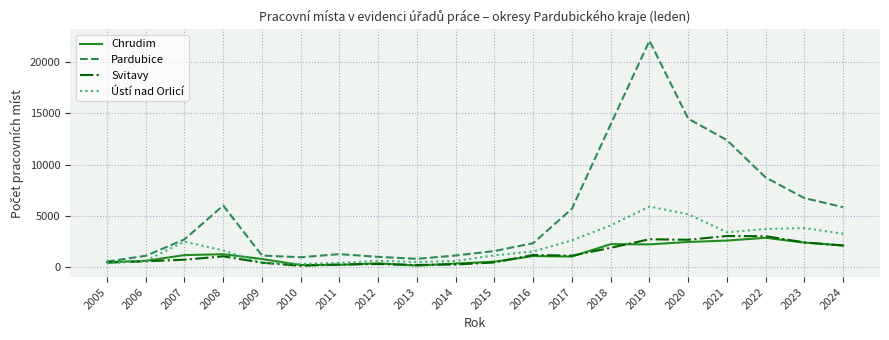

The value of Pardubice at 2006 is 349. True or false?

False